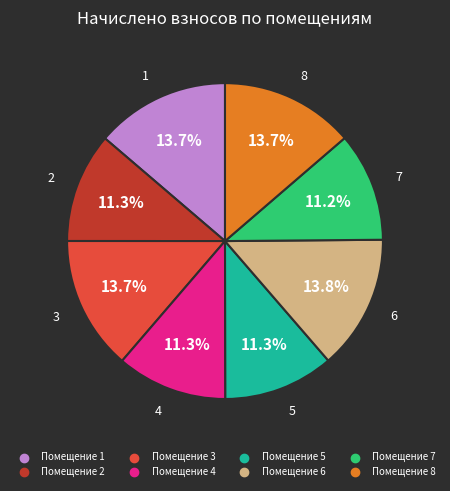

Does any single category account for the majority?

No